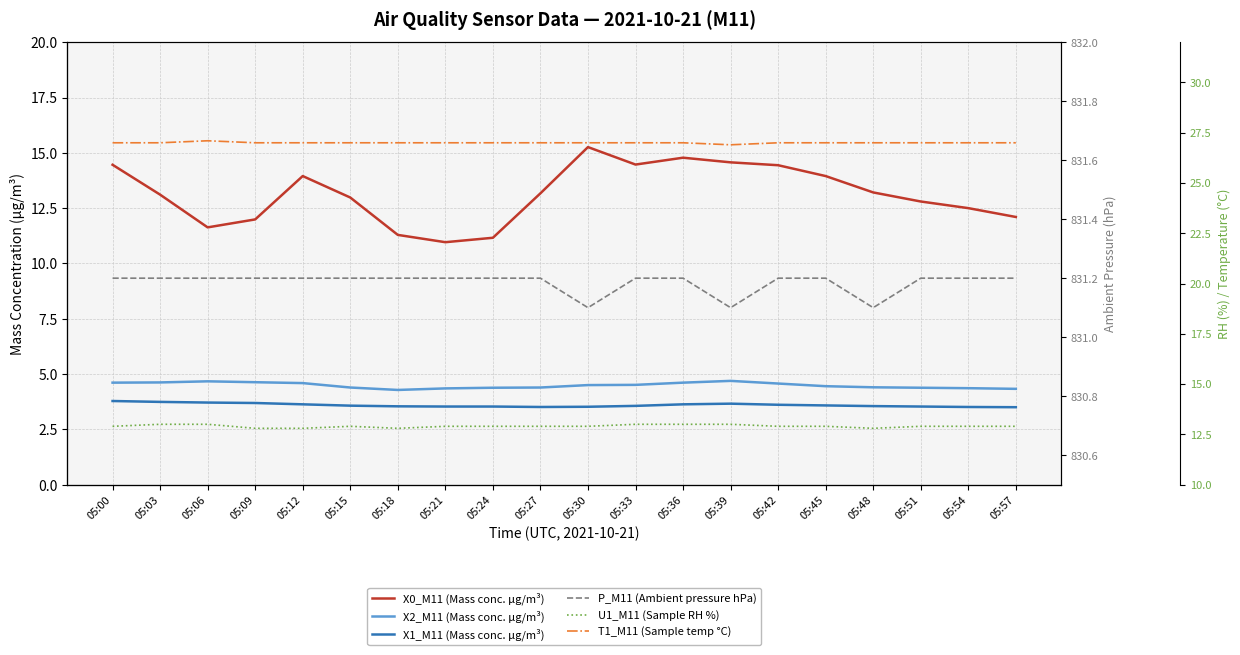

What are all the series names shown in the legend?

X0_M11 (Mass conc. μg/m³), X2_M11 (Mass conc. μg/m³), X1_M11 (Mass conc. μg/m³), P_M11 (Ambient pressure hPa), U1_M11 (Sample RH %), T1_M11 (Sample temp °C)